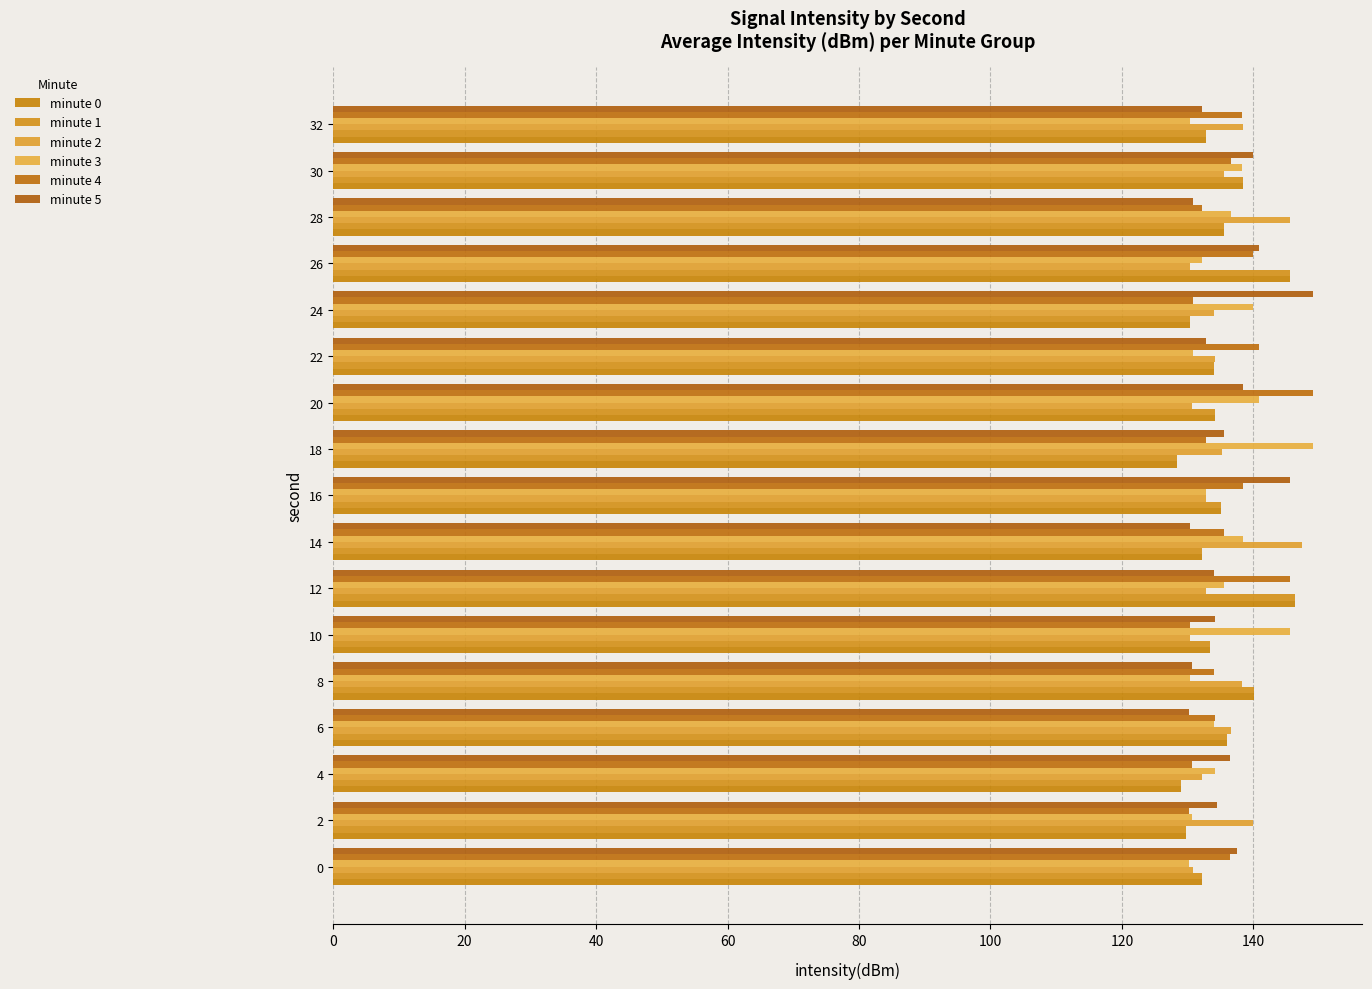

Which series has the widest spread of values?

minute 3